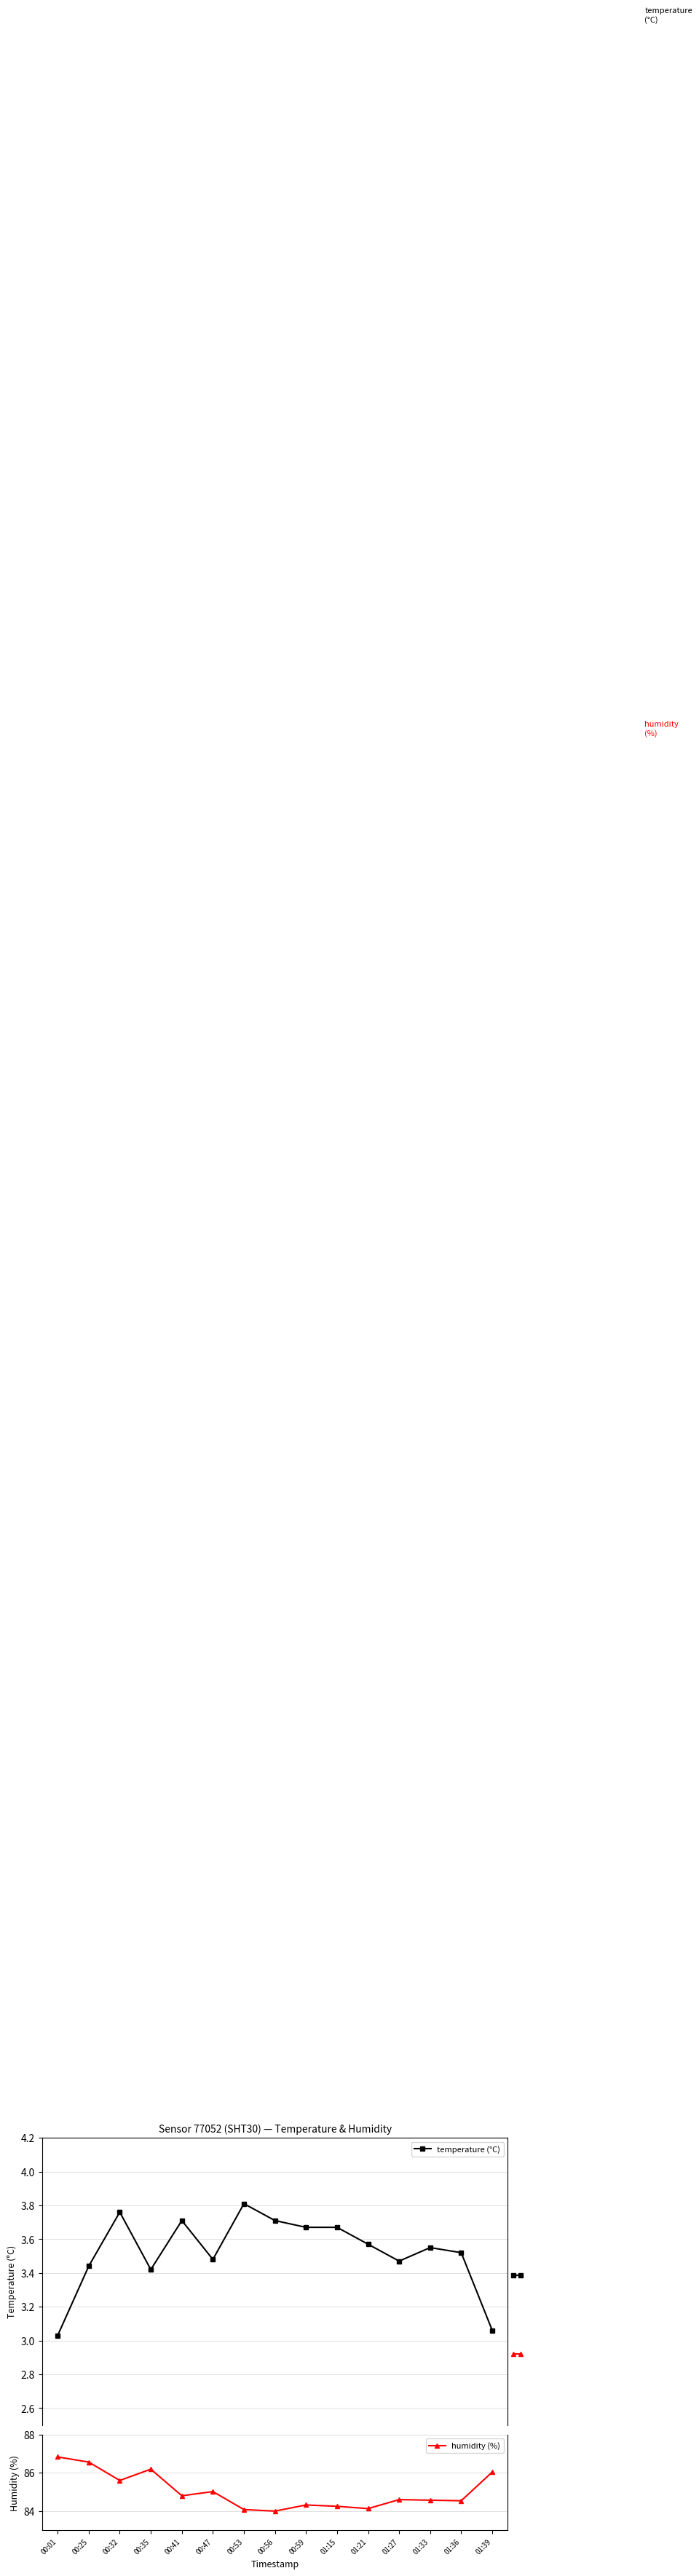

Reading left to right, what are all the values shown in this chart?

temperature (°C): 3.0	3.4	3.8	3.4	3.7	3.5	3.8	3.7	3.7	3.7	3.6	3.5	3.5	3.5	3.1
humidity (%): 86.8	86.6	85.6	86.2	84.8	85.0	84.1	84.0	84.3	84.2	84.1	84.6	84.6	84.5	86.0